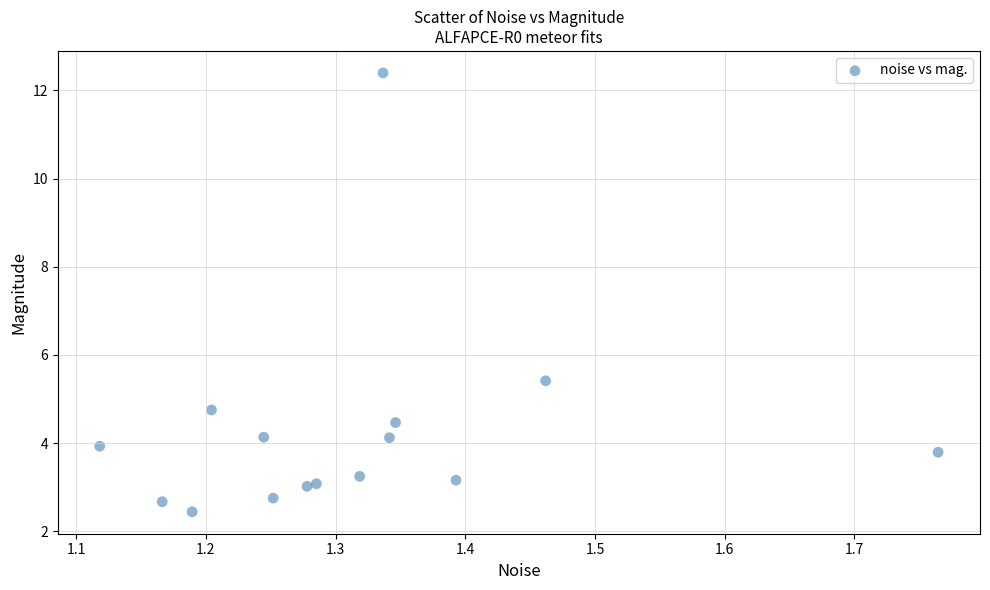

What Y value in the scatter plot is closest to 7?

5.4